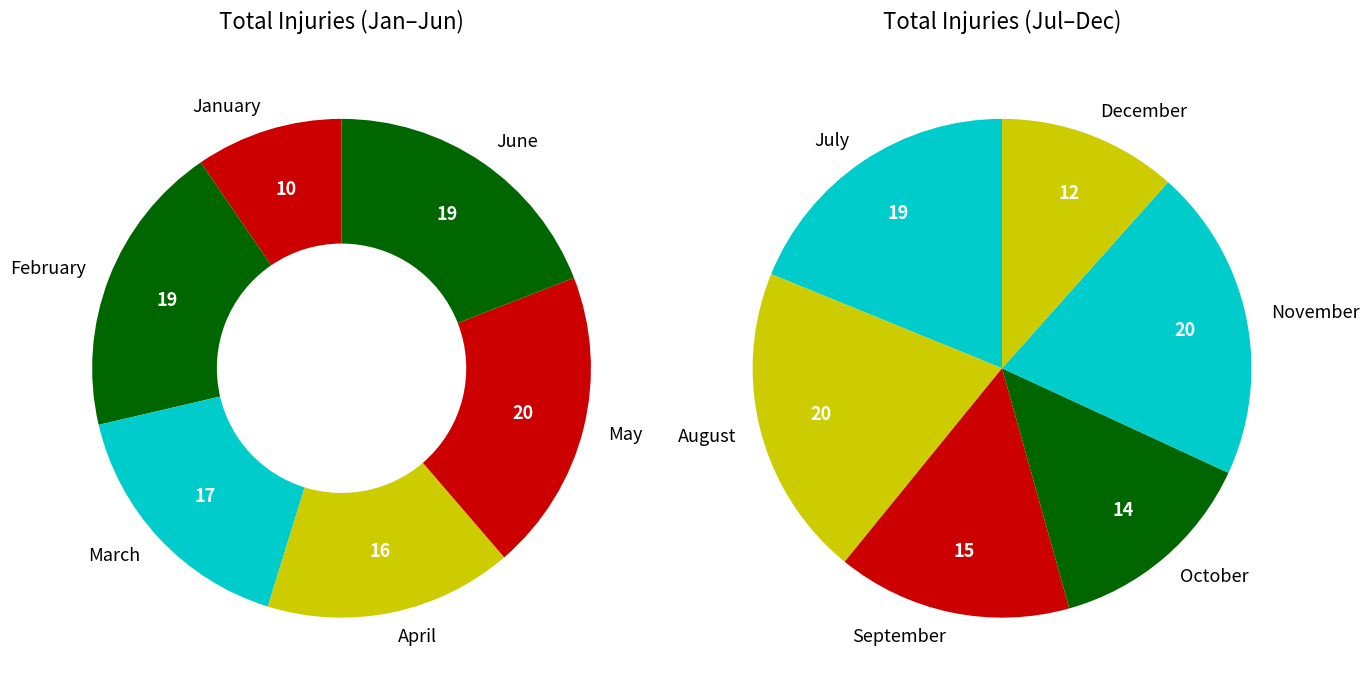

Is there a majority slice in this chart?

No